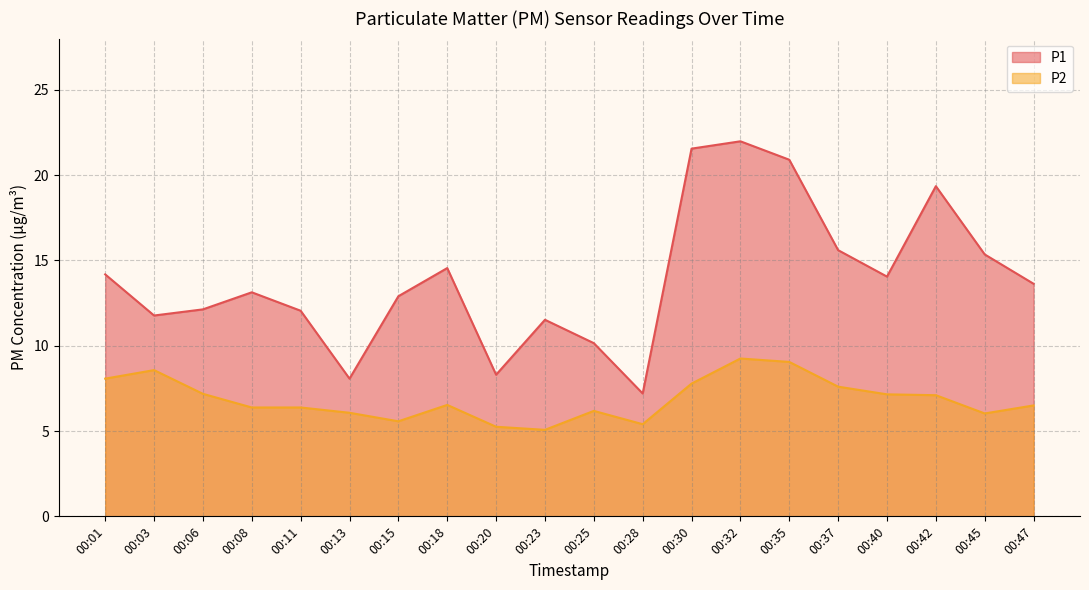

At 00:08, list the series in order from largest to smallest.

P1, P2